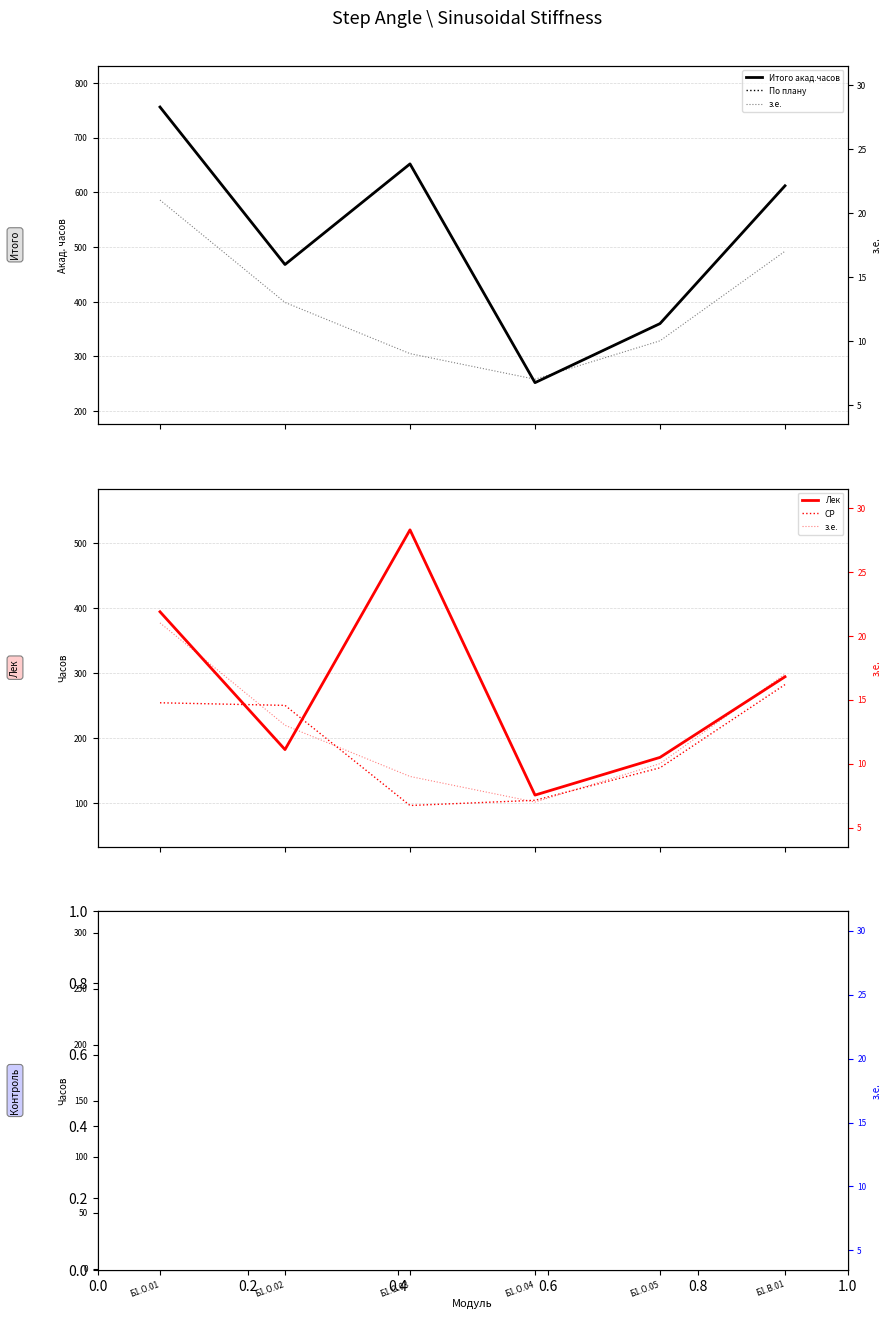

Reading left to right, what are all the values shown in this chart?

Итого акад.часов: Б1.О.01=756	Б1.О.02=468	Б1.О.03=652	Б1.О.04=252	Б1.О.05=360	Б1.В.01=612
По плану: Б1.О.01=756	Б1.О.02=468	Б1.О.03=652	Б1.О.04=252	Б1.О.05=360	Б1.В.01=612
з.е.: Б1.О.01=21	Б1.О.02=13	Б1.О.03=9	Б1.О.04=7	Б1.О.05=10	Б1.В.01=17
Лек: Б1.О.01=394	Б1.О.02=182	Б1.О.03=520	Б1.О.04=112	Б1.О.05=170	Б1.В.01=294
СР: Б1.О.01=254	Б1.О.02=250	Б1.О.03=96	Б1.О.04=104	Б1.О.05=154	Б1.В.01=282
Контроль: Б1.О.01=108	Б1.О.02=36	Б1.О.03=36	Б1.О.04=36	Б1.О.05=36	Б1.В.01=36